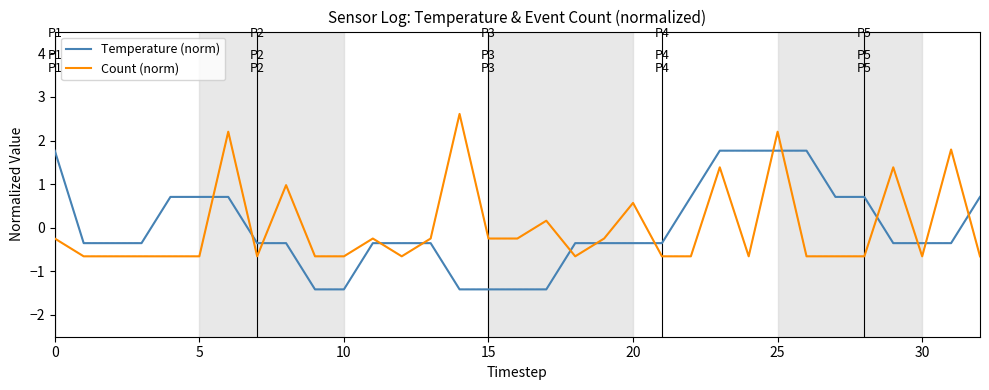

What are all the series names shown in the legend?

Temperature (norm), Count (norm)